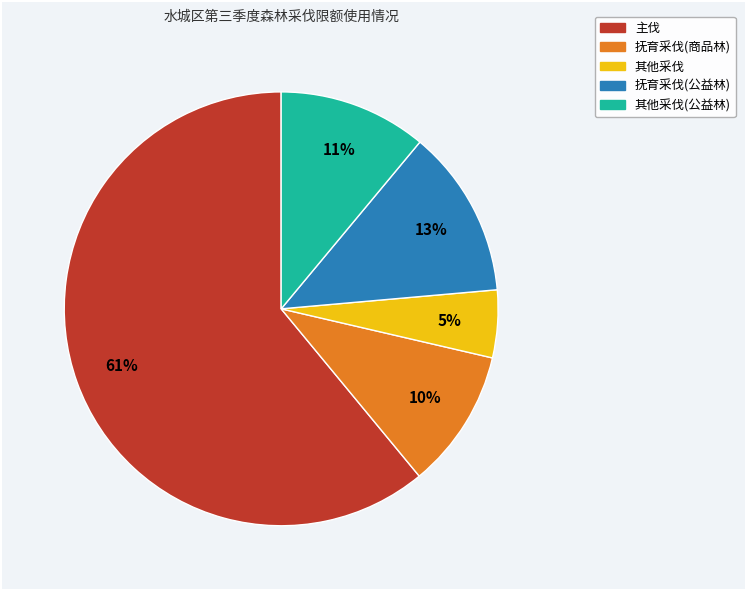

To the nearest percent, what is the difference between the largest and smallest slice percentages?

56%